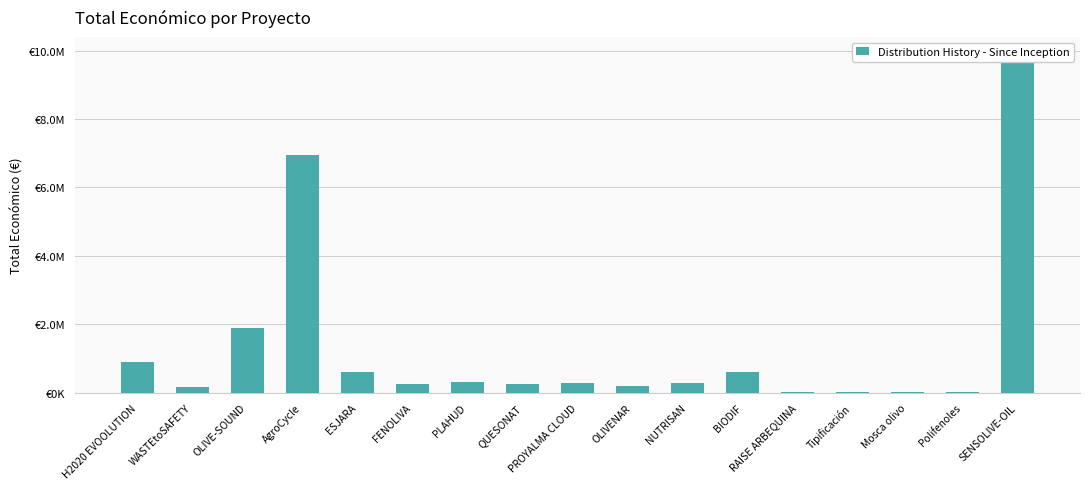

True or false: the data shows 5000 at Tipificación.

True